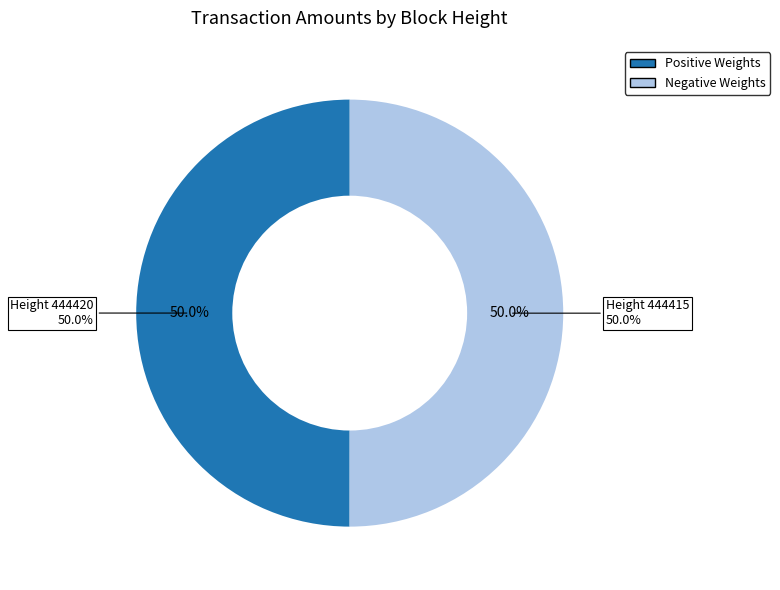

Which has a higher value, 444415 or 444420?

444415